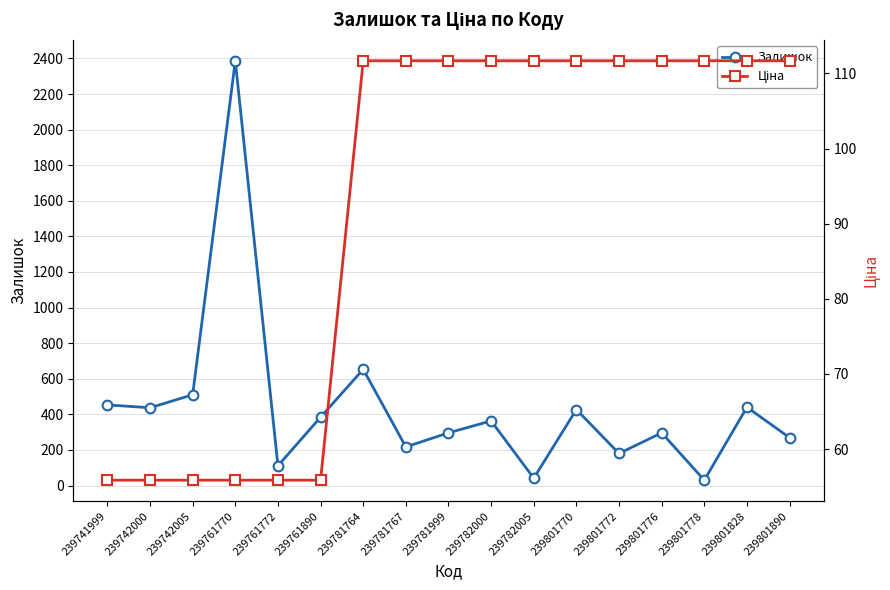

List the series in order of their peak value, lowest first.

Ціна, Залишок